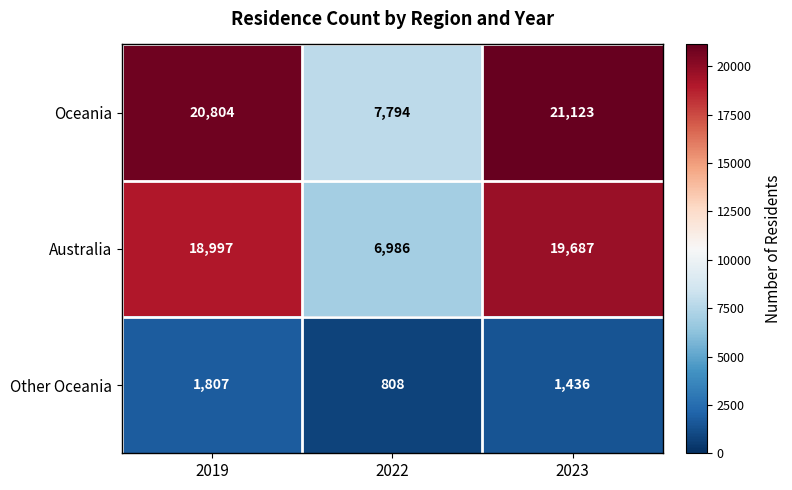

At which label does Other Oceania reach its minimum?

2022